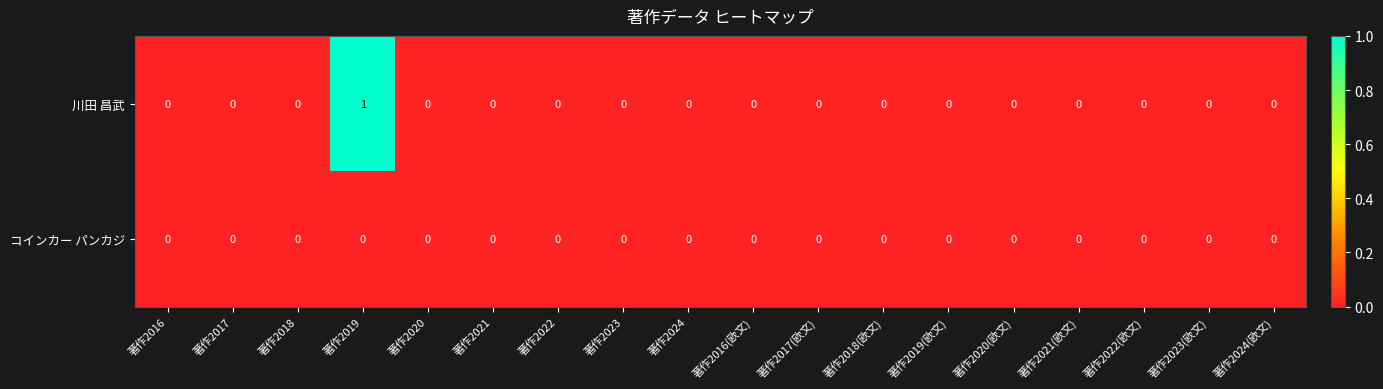

Which series has the largest range (max minus min)?

川田 昌武